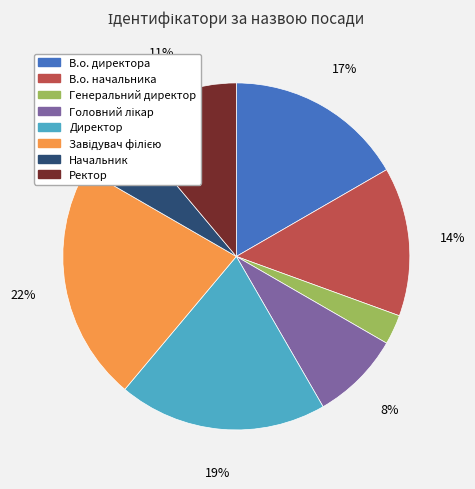

Is Ректор the majority of the pie?

No